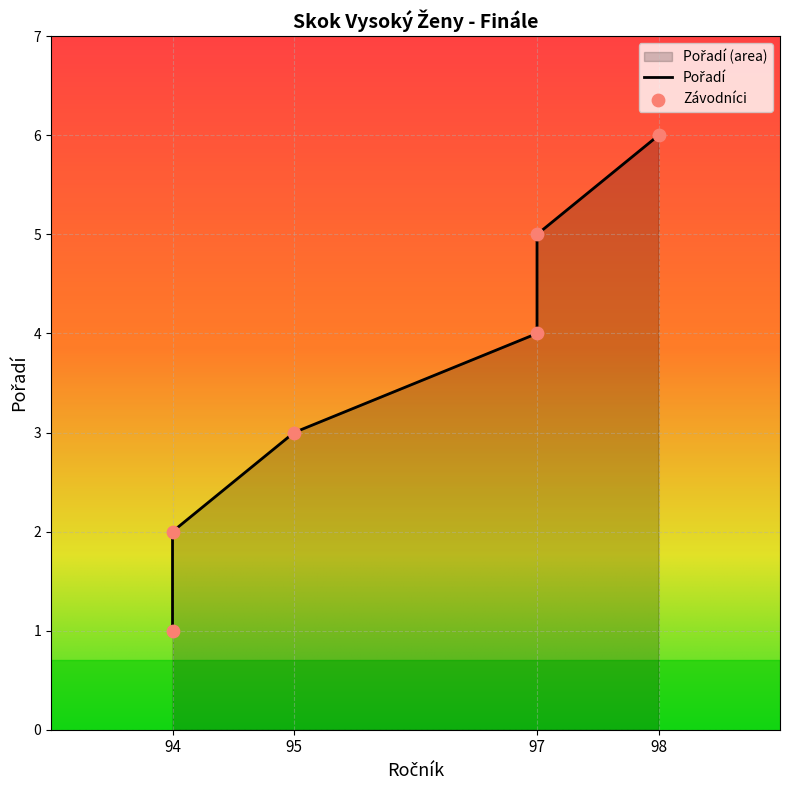

What is the change in value from 94 to 97?

+3